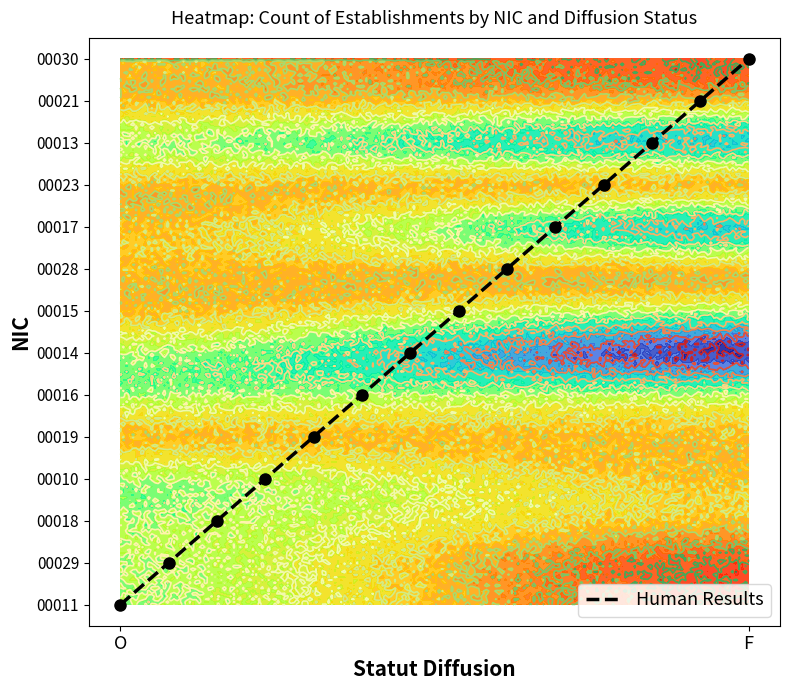

The value at 6 is 8. True or false?

False